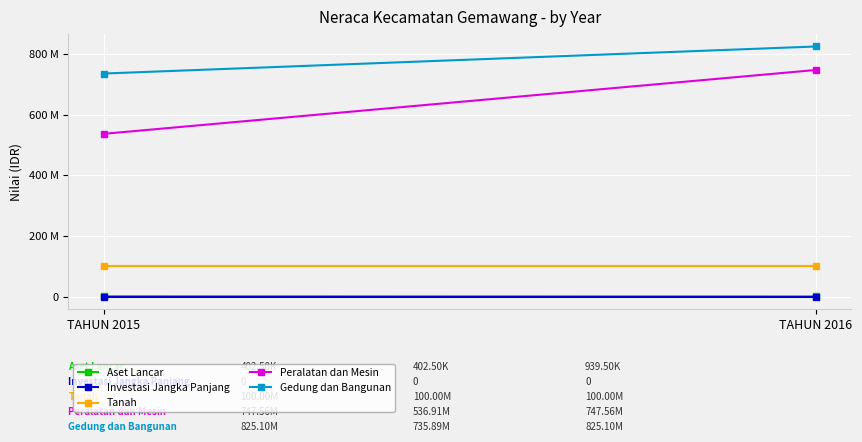

What is the approximate value of Aset Lancar at TAHUN 2015?

939500